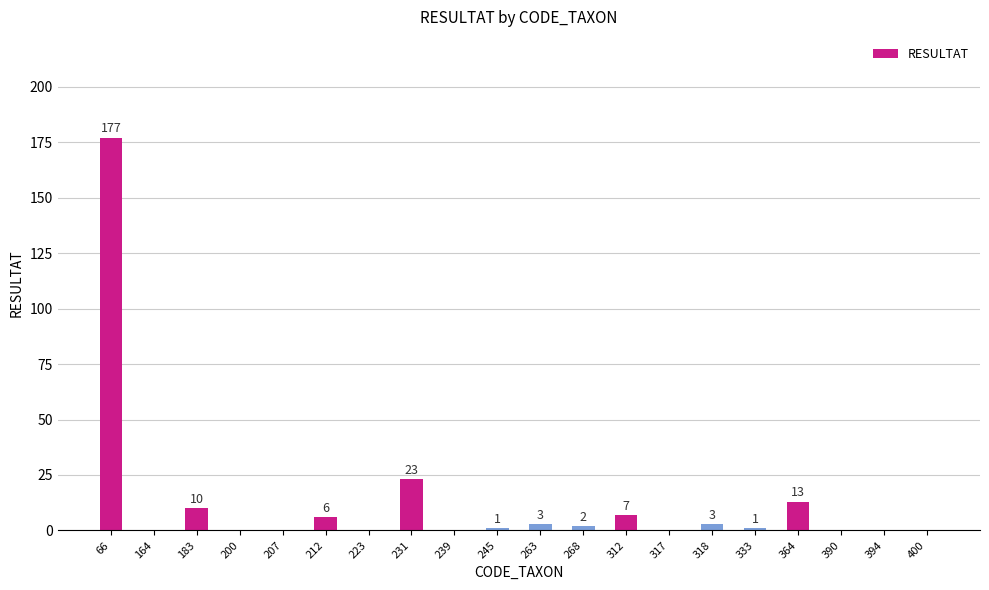

Reading right to left, transcribe all the data shown in this chart.

0	0	0	13	1	3	0	7	2	3	1	0	23	0	6	0	0	10	0	177